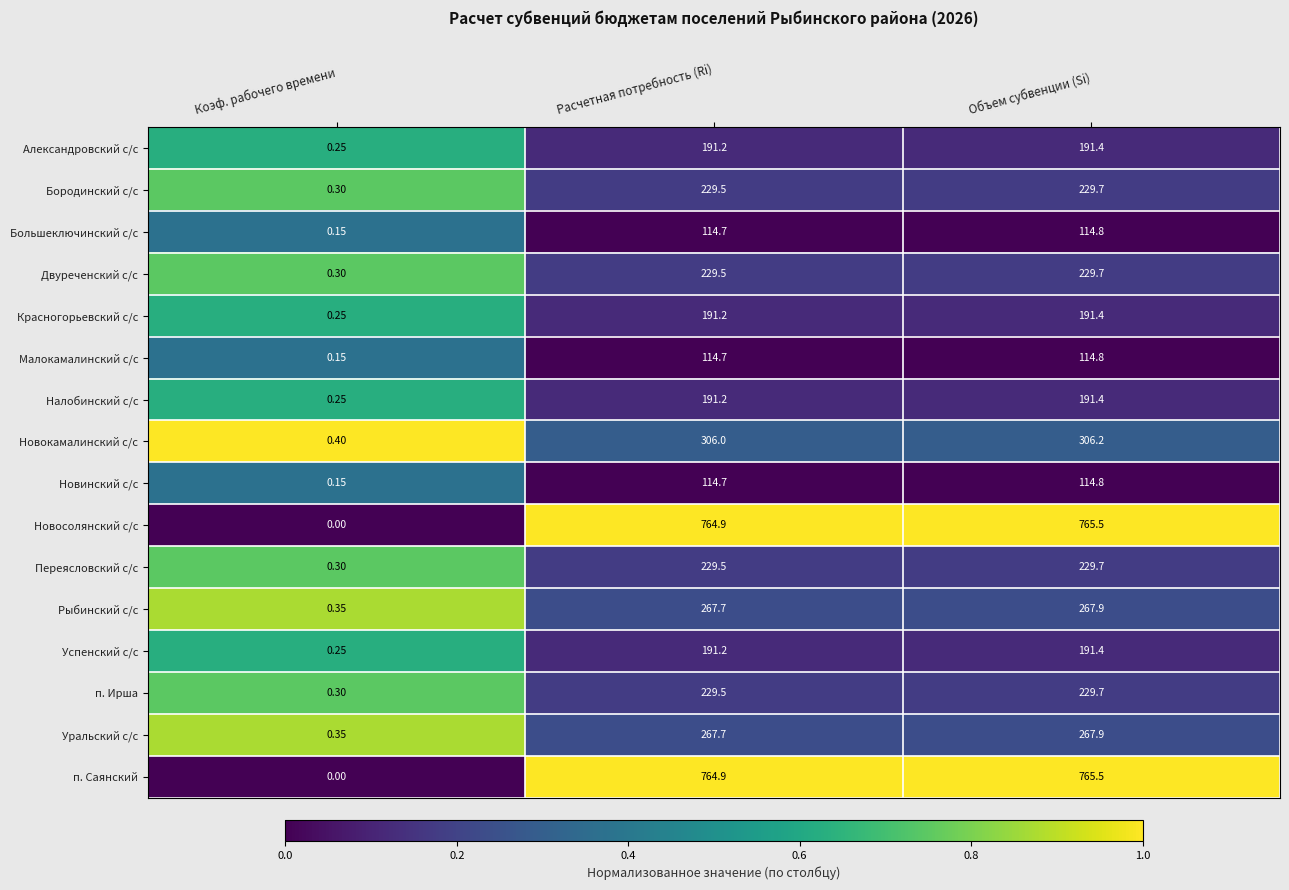

What is the greatest value displayed?

765.5